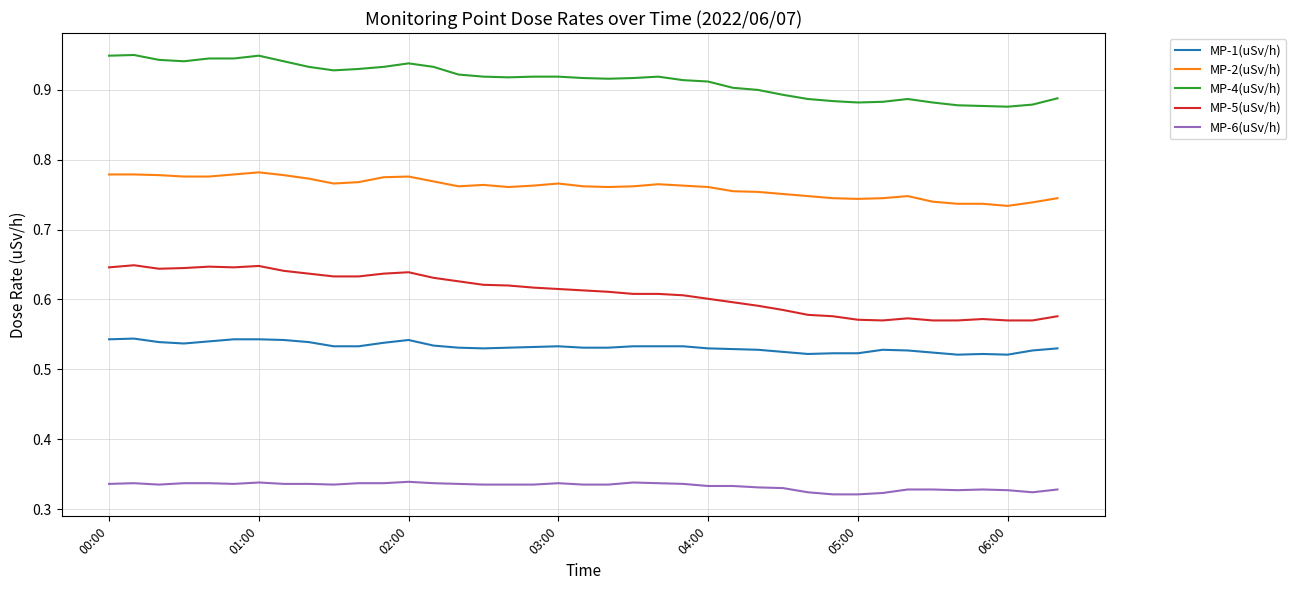

Rank the series by their maximum value, from highest to lowest.

MP-4(uSv/h), MP-2(uSv/h), MP-5(uSv/h), MP-1(uSv/h), MP-6(uSv/h)